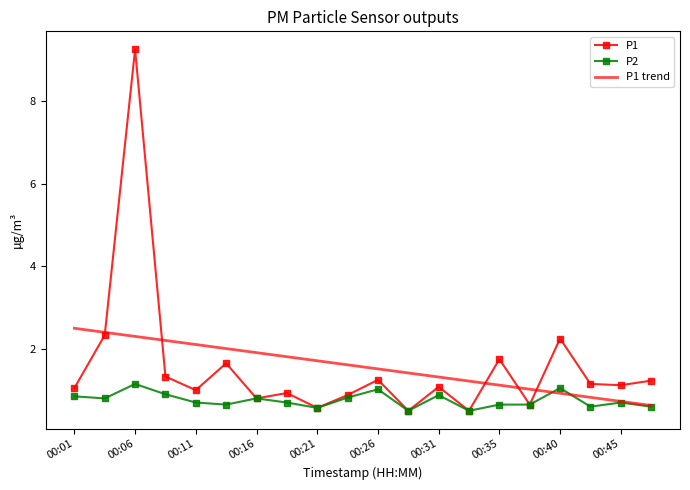

What is the lowest value of the P1 series?

0.5